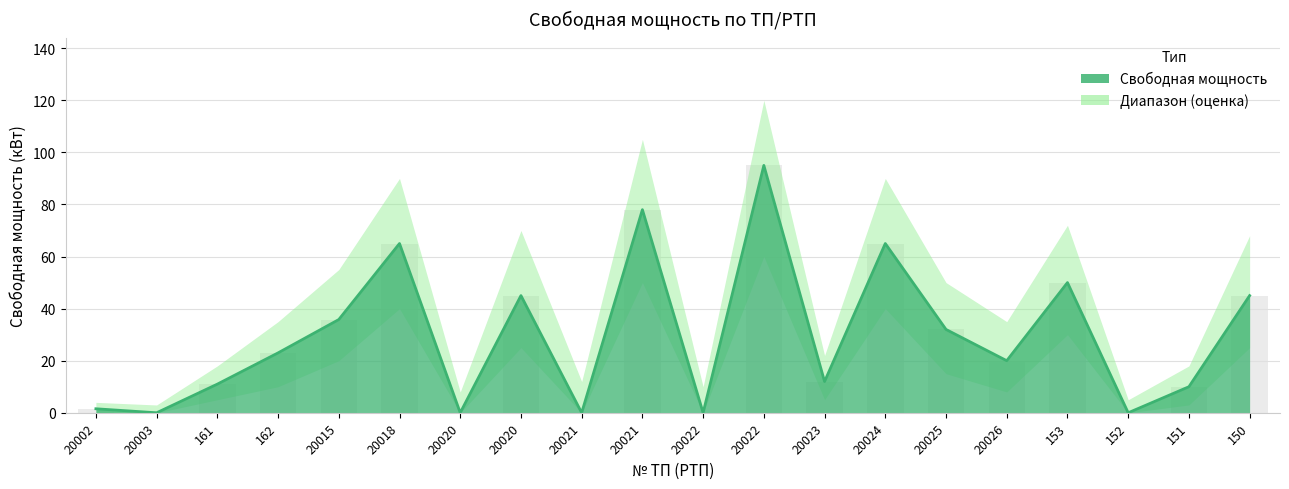

At which label is the value closest to 47?

20020